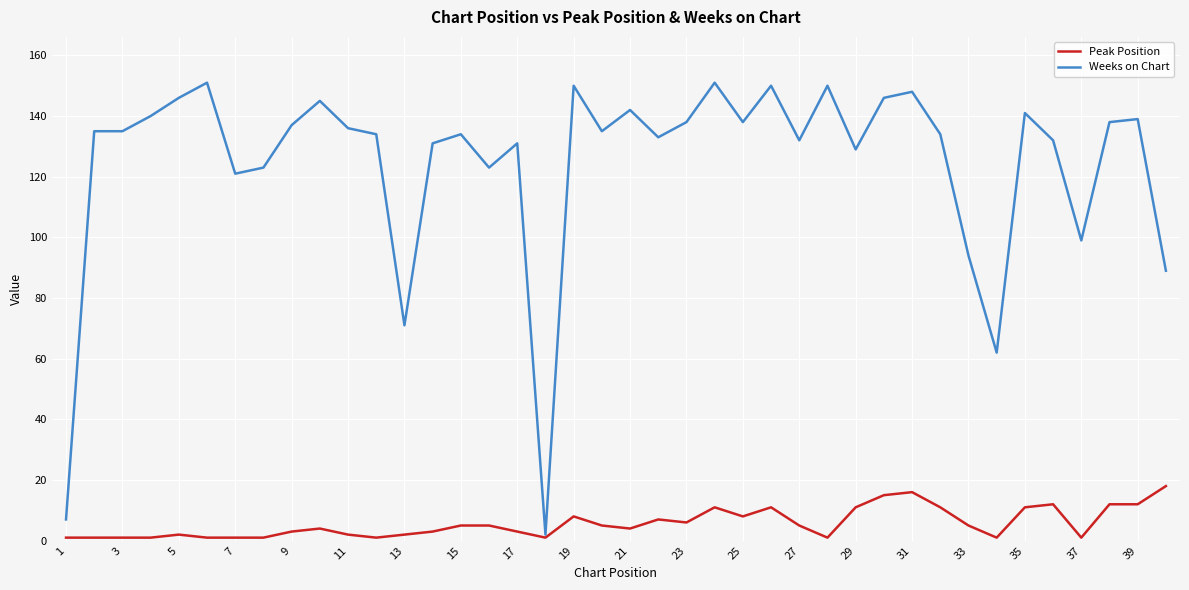

What are all the series names shown in the legend?

Peak Position, Weeks on Chart